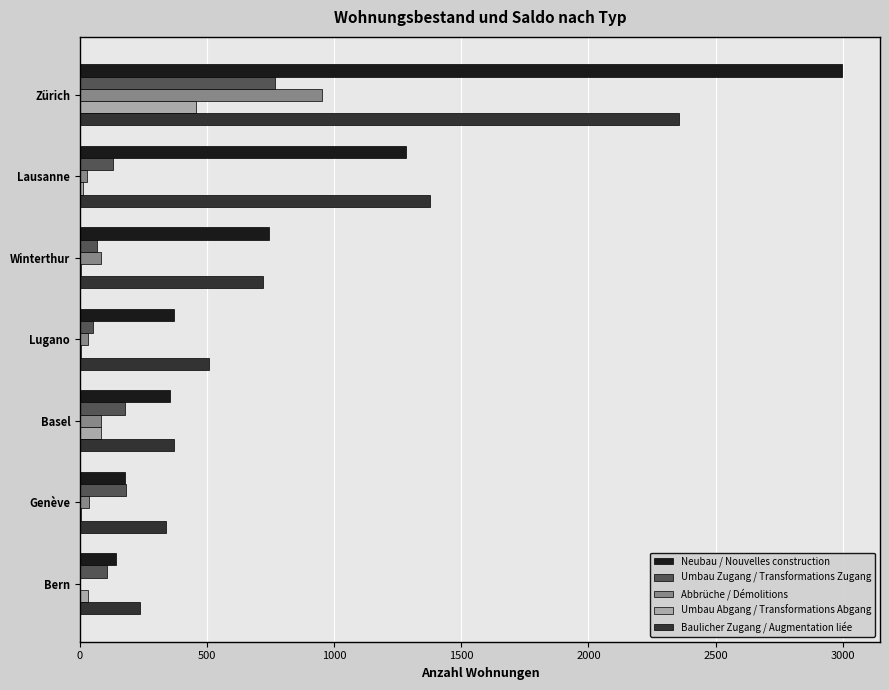

What is the approximate value of Neubau / Nouvelles construction at Zürich?

2997